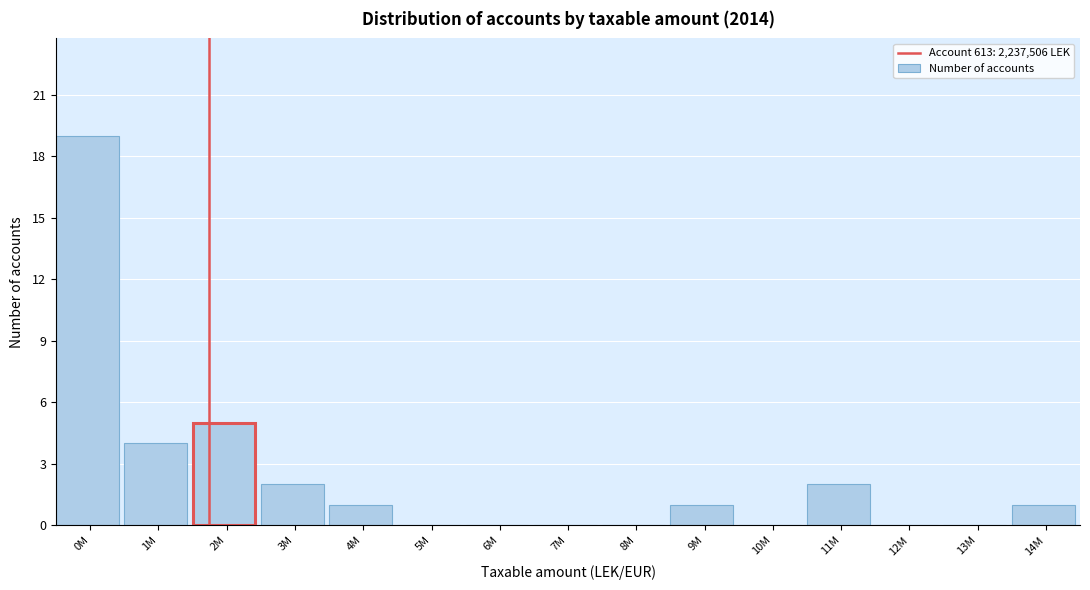

Reading left to right, transcribe all the data shown in this chart.

0M=19	1M=4	2M=5	3M=2	4M=1	5M=0	6M=0	7M=0	8M=0	9M=1	10M=0	11M=2	12M=0	13M=0	14M=1